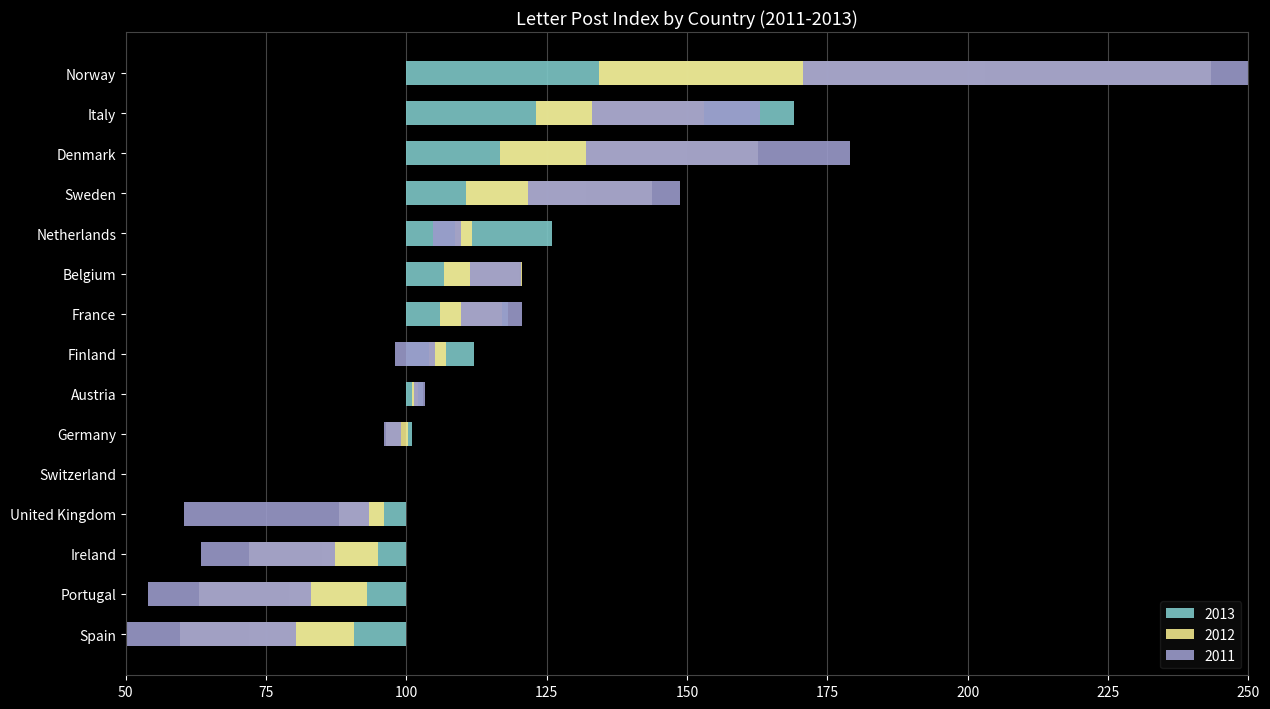

What is the label of the 9th bar from the left?

Austria